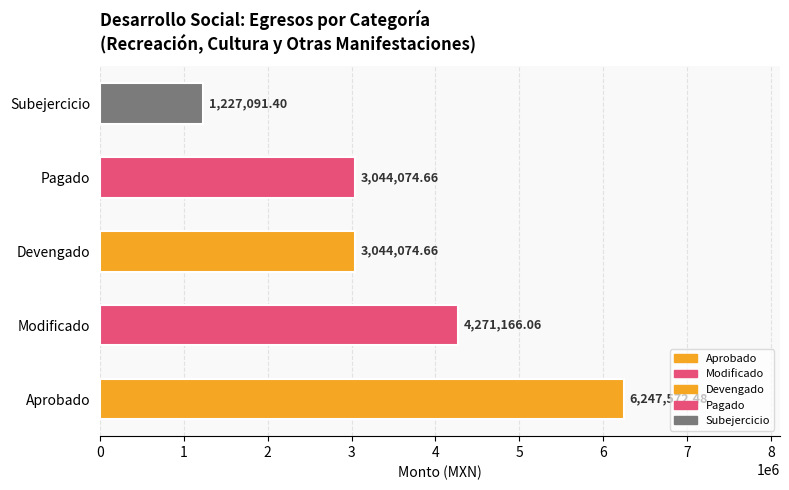

What is the sum of the values at Devengado and Modificado?

7315240.7